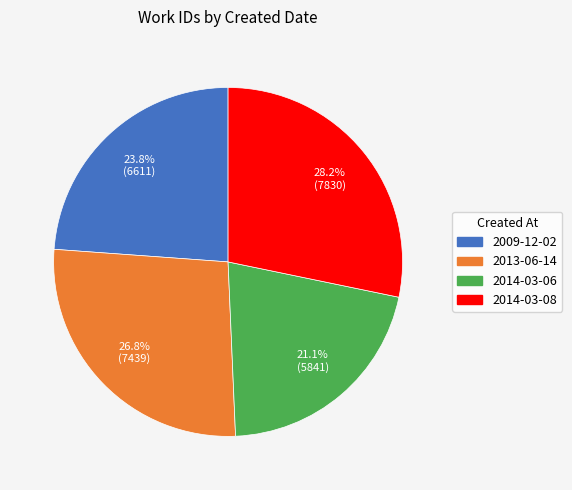

Rank the categories by value from highest to lowest.

2014-03-08, 2013-06-14, 2009-12-02, 2014-03-06